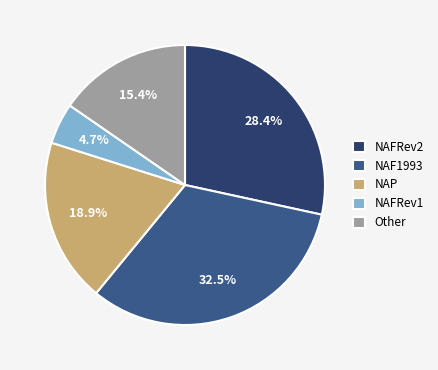

Is there a majority slice in this chart?

No